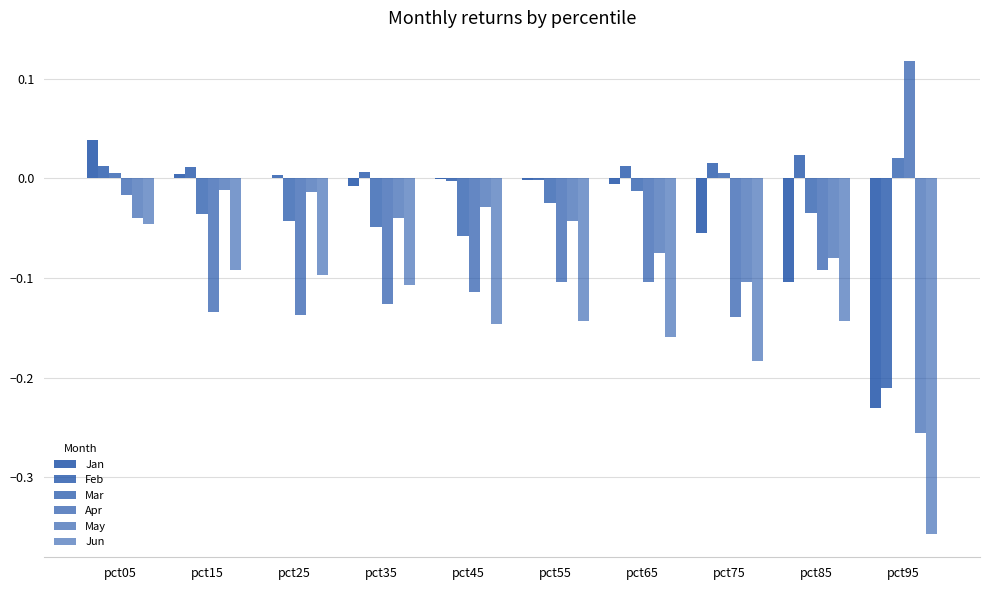

How many groups of bars are there?

10